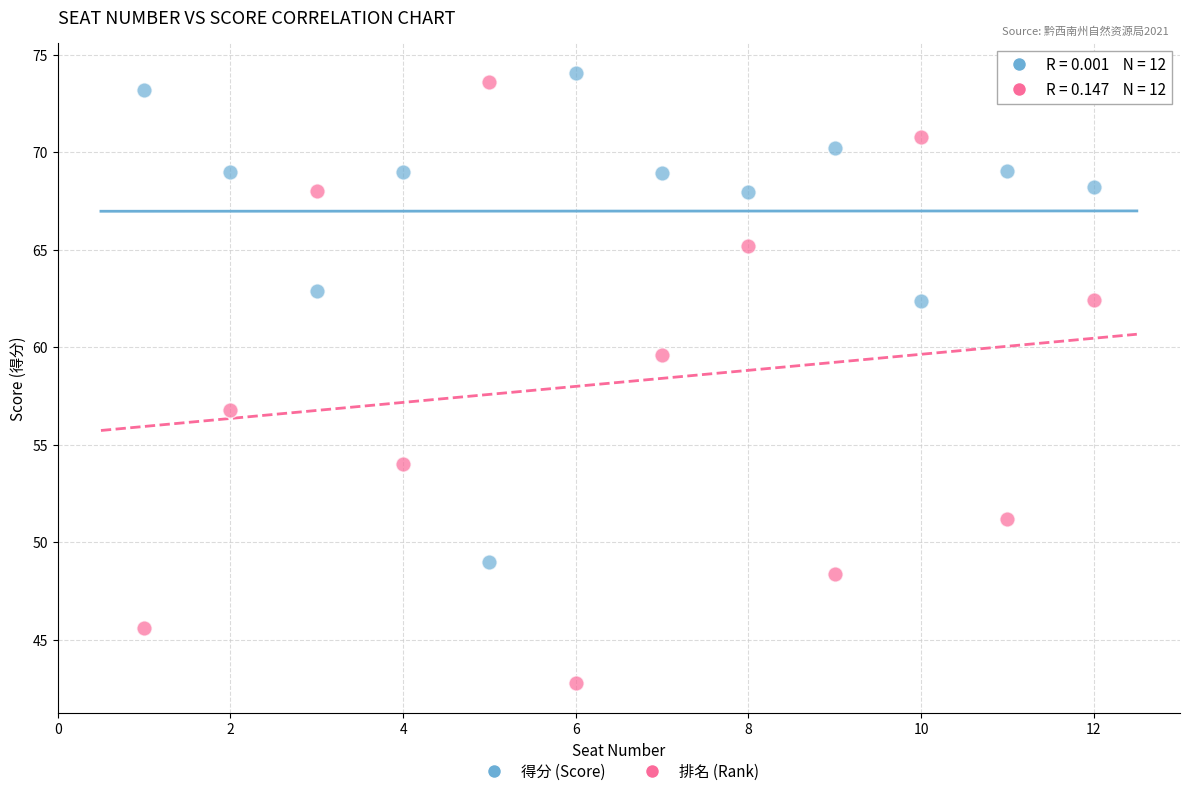

Across all series, what Y value is closest to 58?

56.8